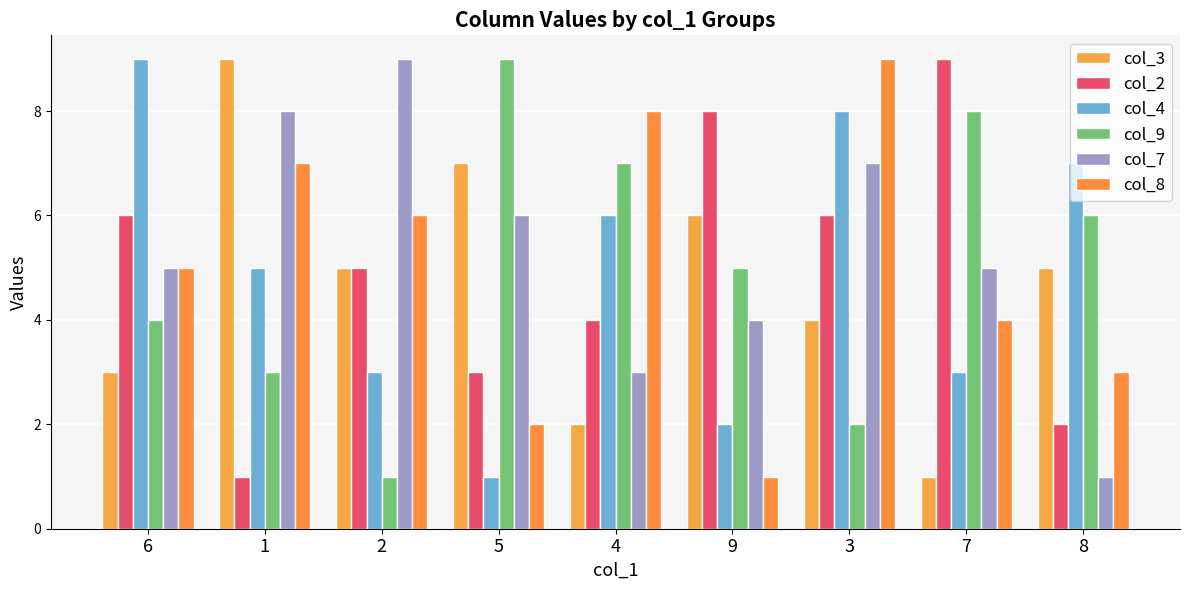

What is the label of the 9th bar from the right?

6